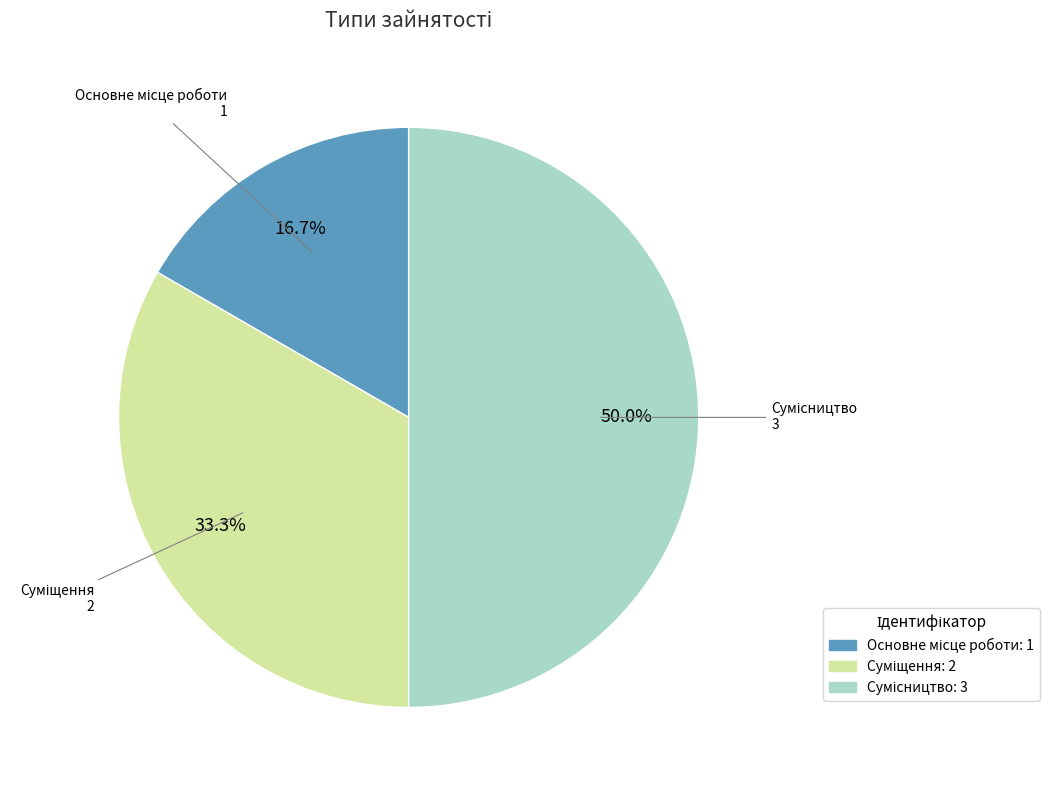

To the nearest percent, what is the difference between the largest and smallest slice percentages?

33%